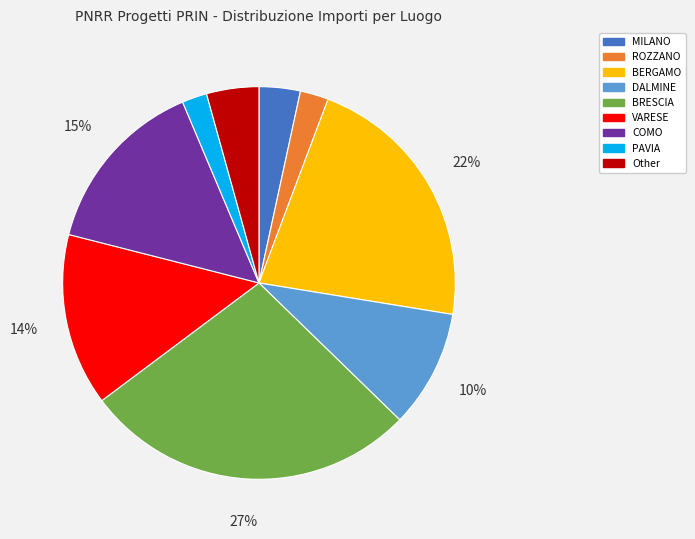

To the nearest percent, what portion does MILANO represent?

3%